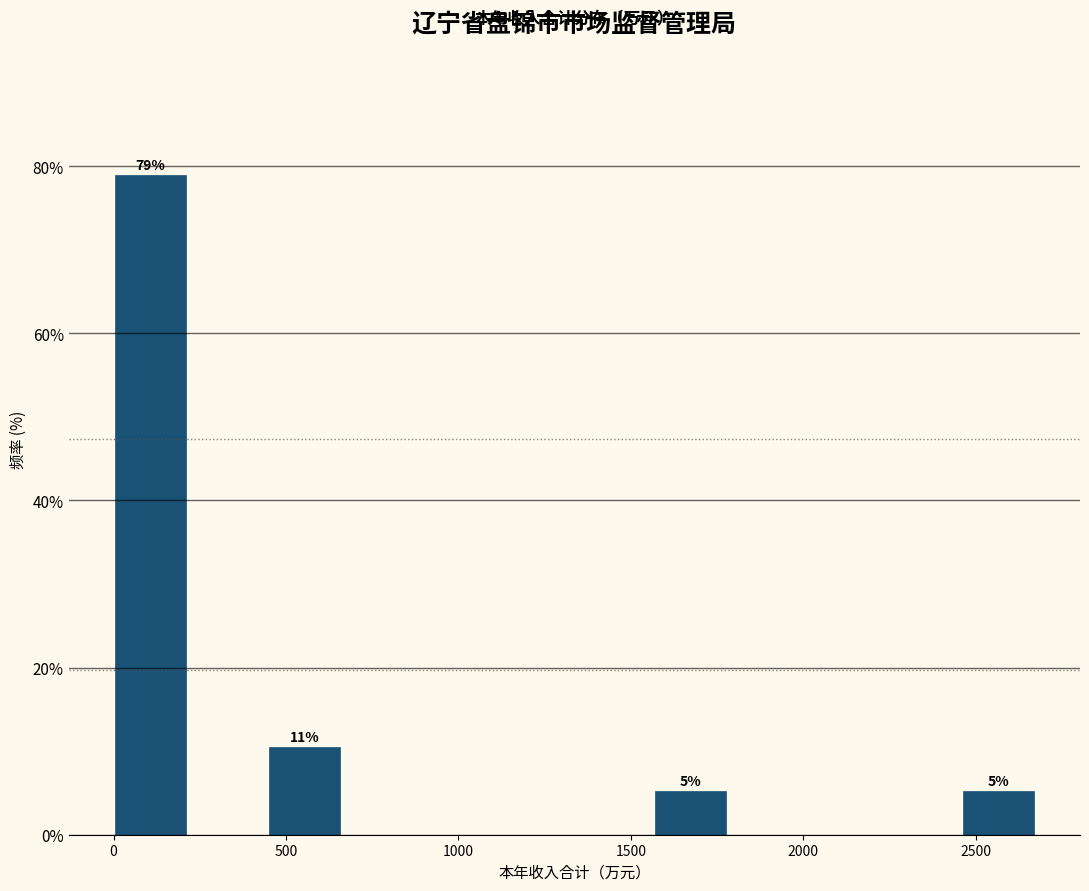

Over which range of the x-axis is the bar tallest?

0 to 250